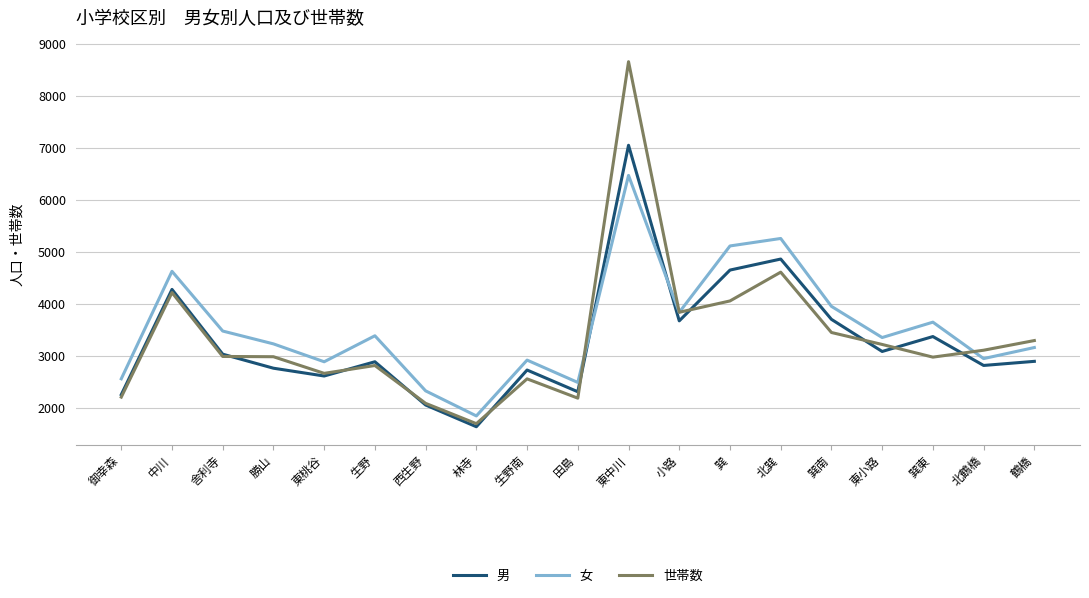

Count the number of categories in the chart.

19